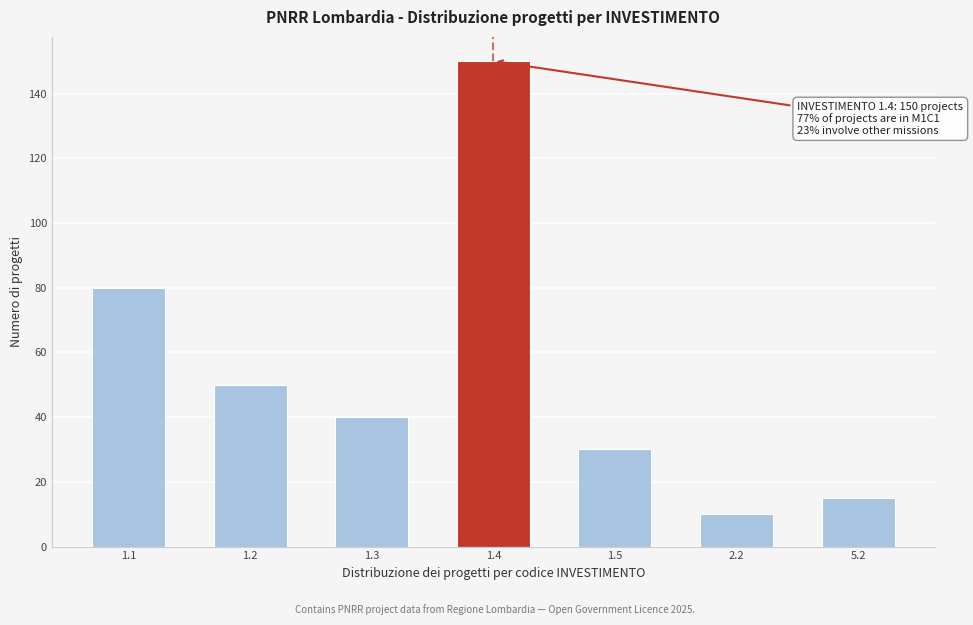

Reading right to left, extract all data points from this chart.

5.2=15	2.2=10	1.5=30	1.4=150	1.3=40	1.2=50	1.1=80